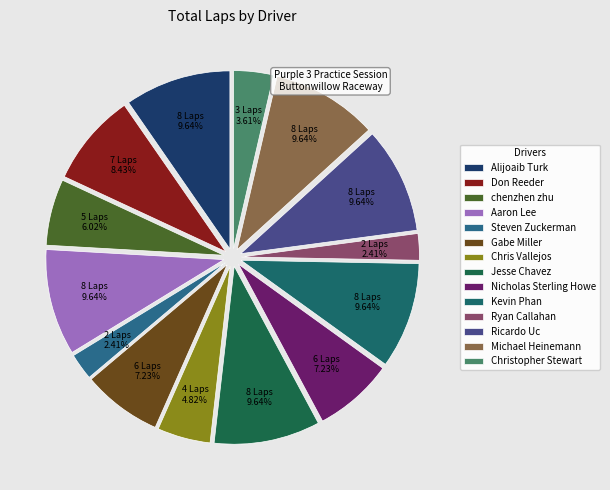

How many slices are in this pie chart?

14